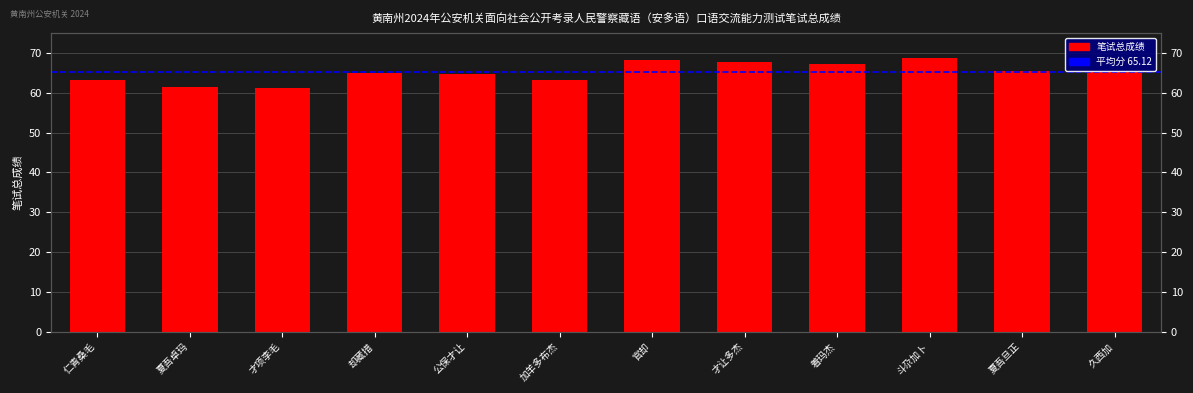

List the labels in order of value, smallest first.

才项李毛, 夏吾卓玛, 加羊多布杰, 仁青桑毛, 公保才让, 却藏措, 久西加, 夏吾旦正, 着玛杰, 才让多杰, 官却, 斗尕加卜